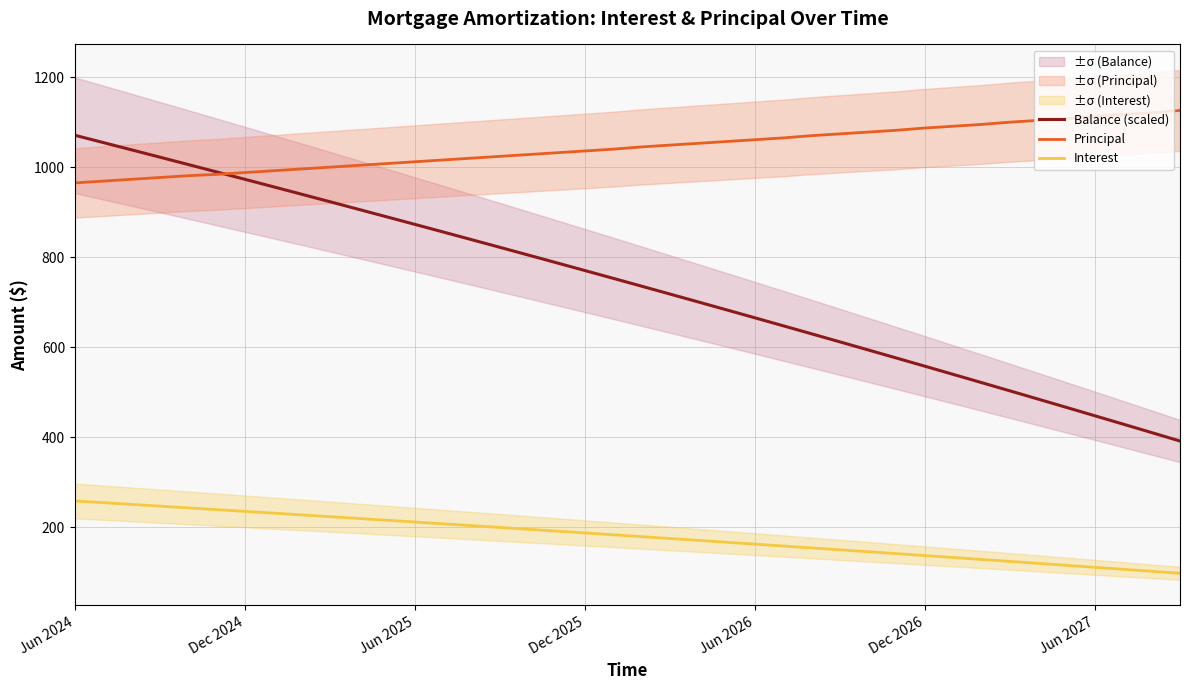

True or false: Balance (scaled) and Interest cross at least once.

False